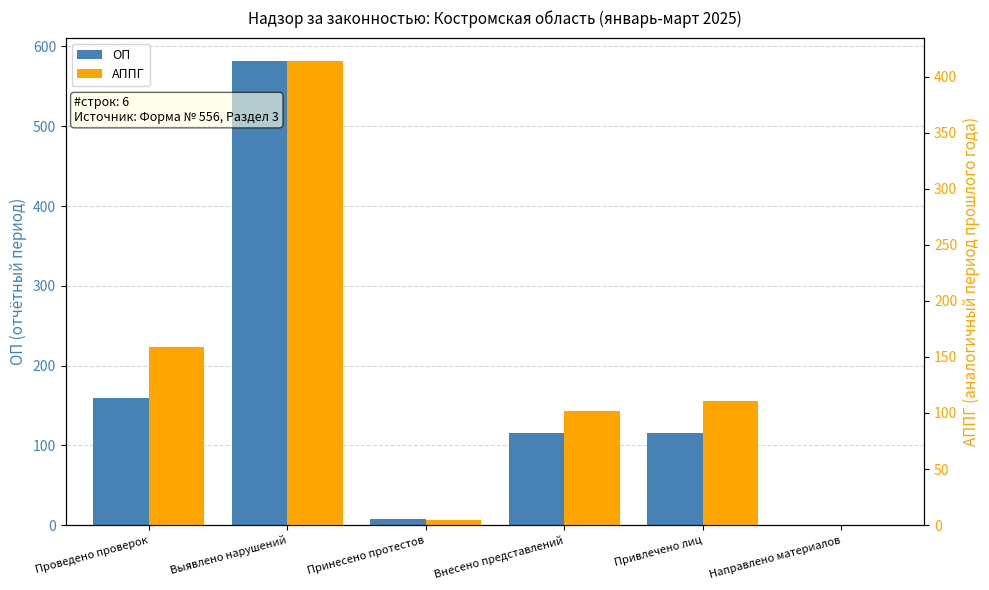

Does the chart contain stacked bars?

No